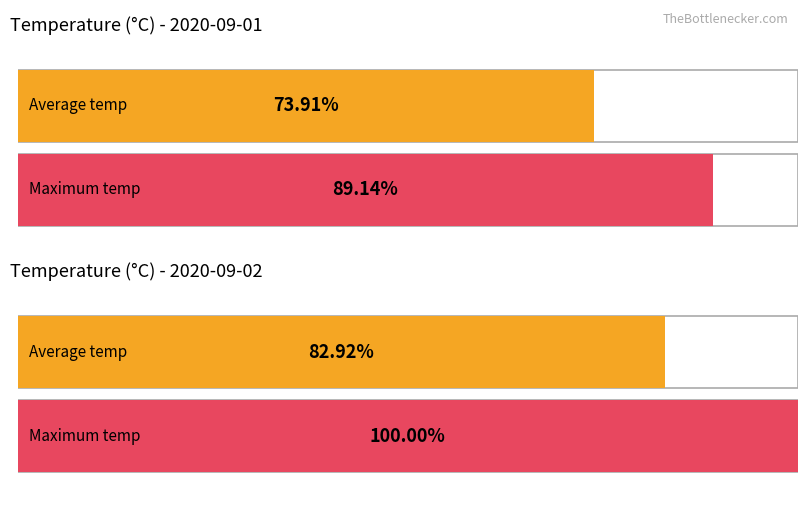

How many distinct data groups are displayed?

2